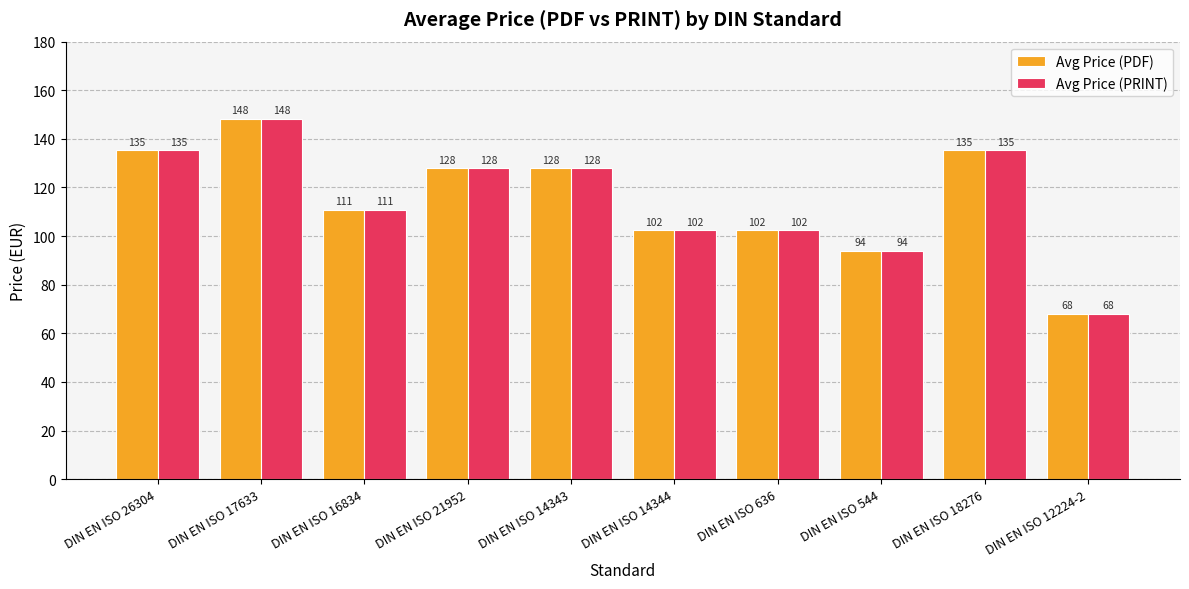

True or false: Avg Price (PDF) has a value of 127.9 at DIN EN ISO 14343.

True